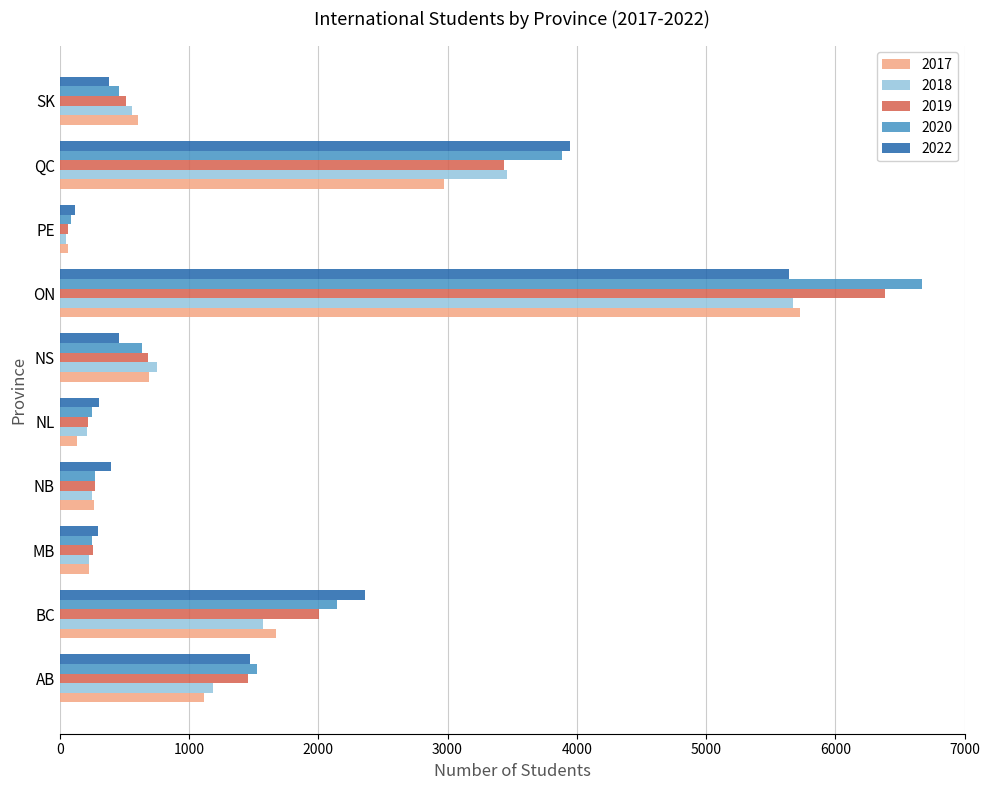

True or false: 2022 has a value of 296.7 at MB.

True